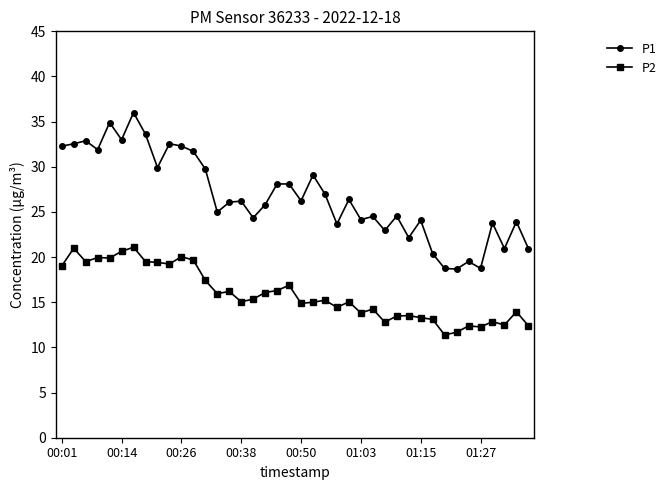

Which series has the largest total across all categories?

P1